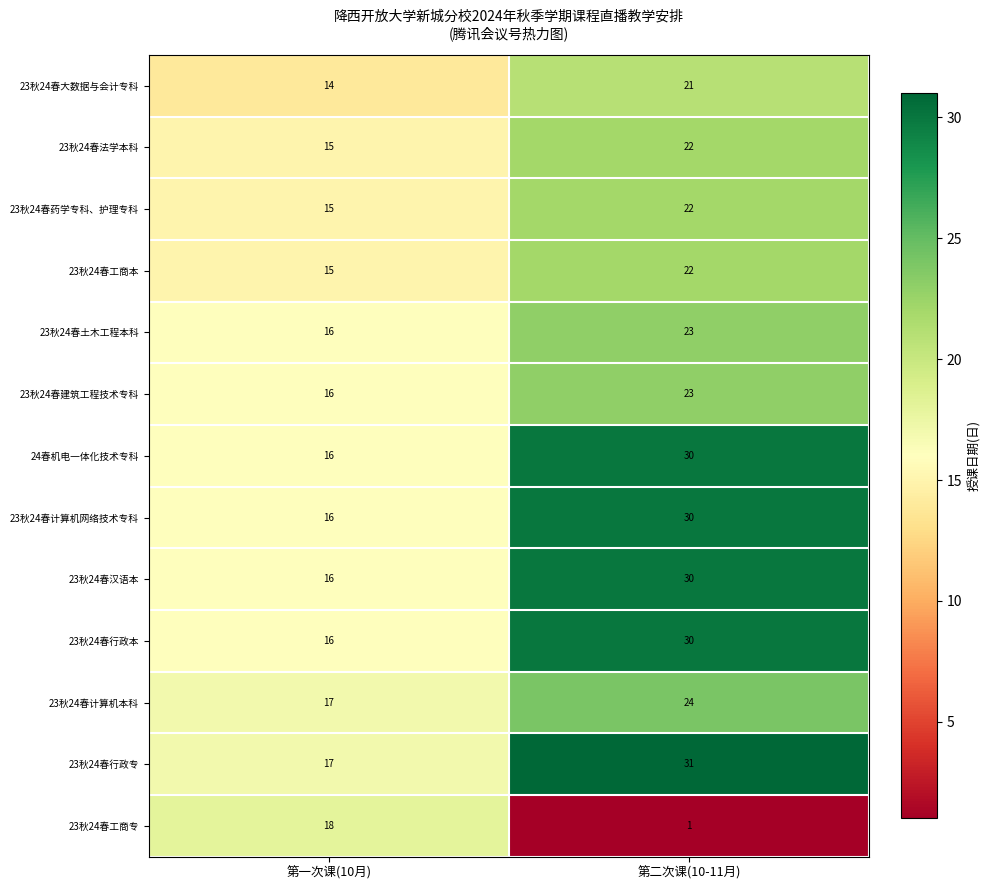

List the labels in order of 23秋24春土木工程本科 value, largest first.

第二次课(10-11月), 第一次课(10月)